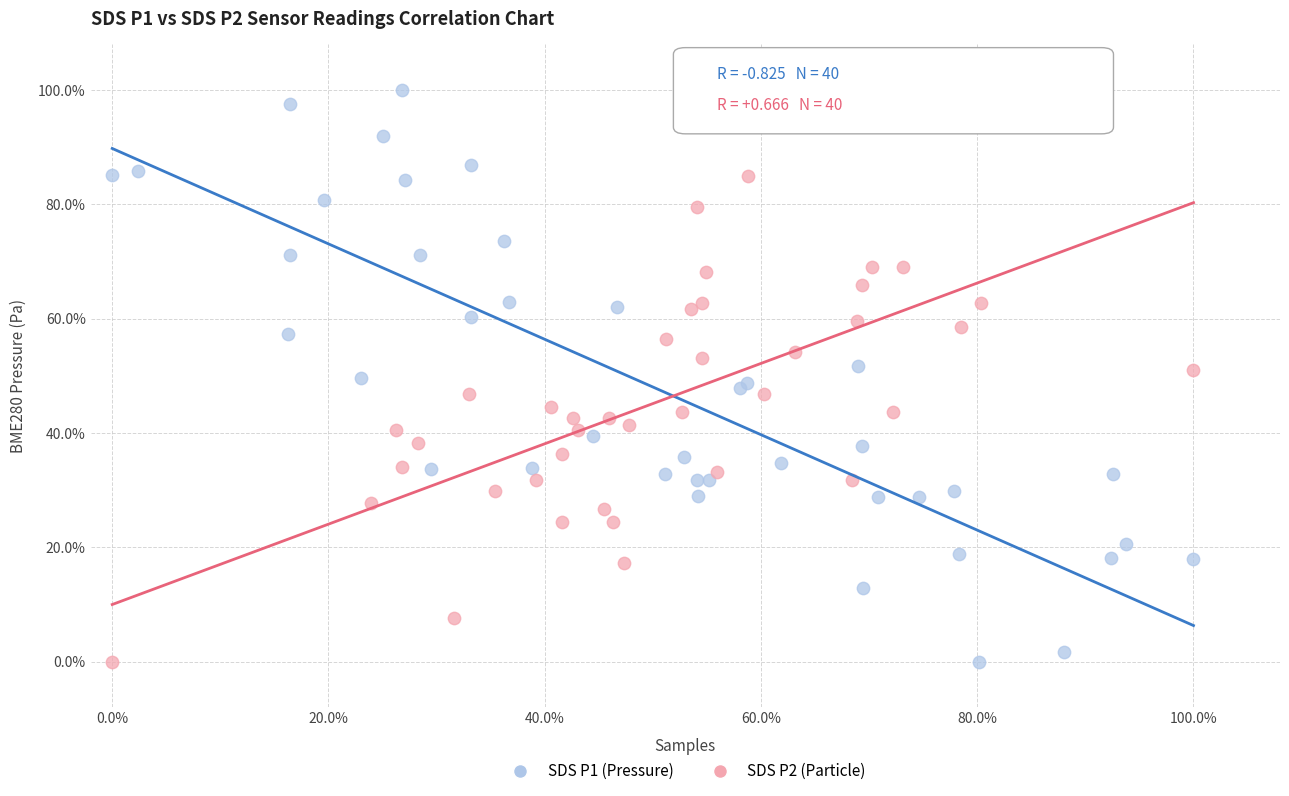

What are all the series names shown in the legend?

SDS P1 (Pressure), SDS P2 (Particle)